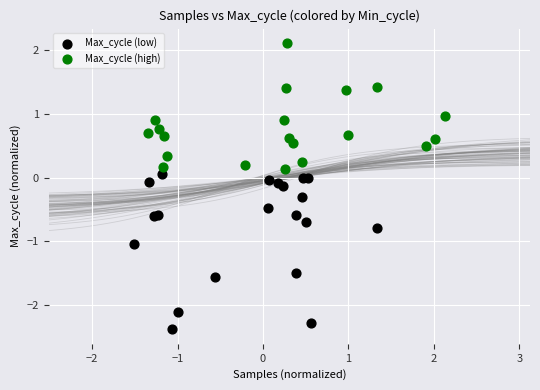

Which series has the largest Y range (max minus min)?

Max_cycle (low)